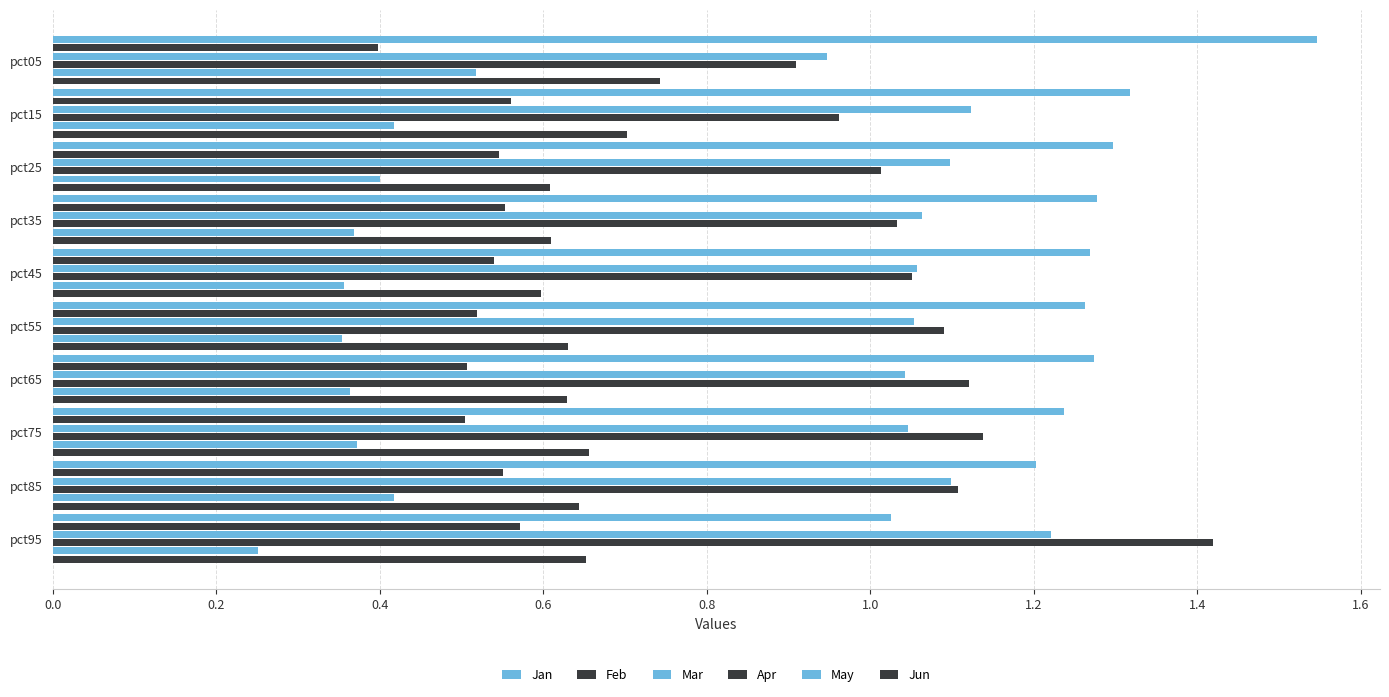

How many series are shown in this chart?

6